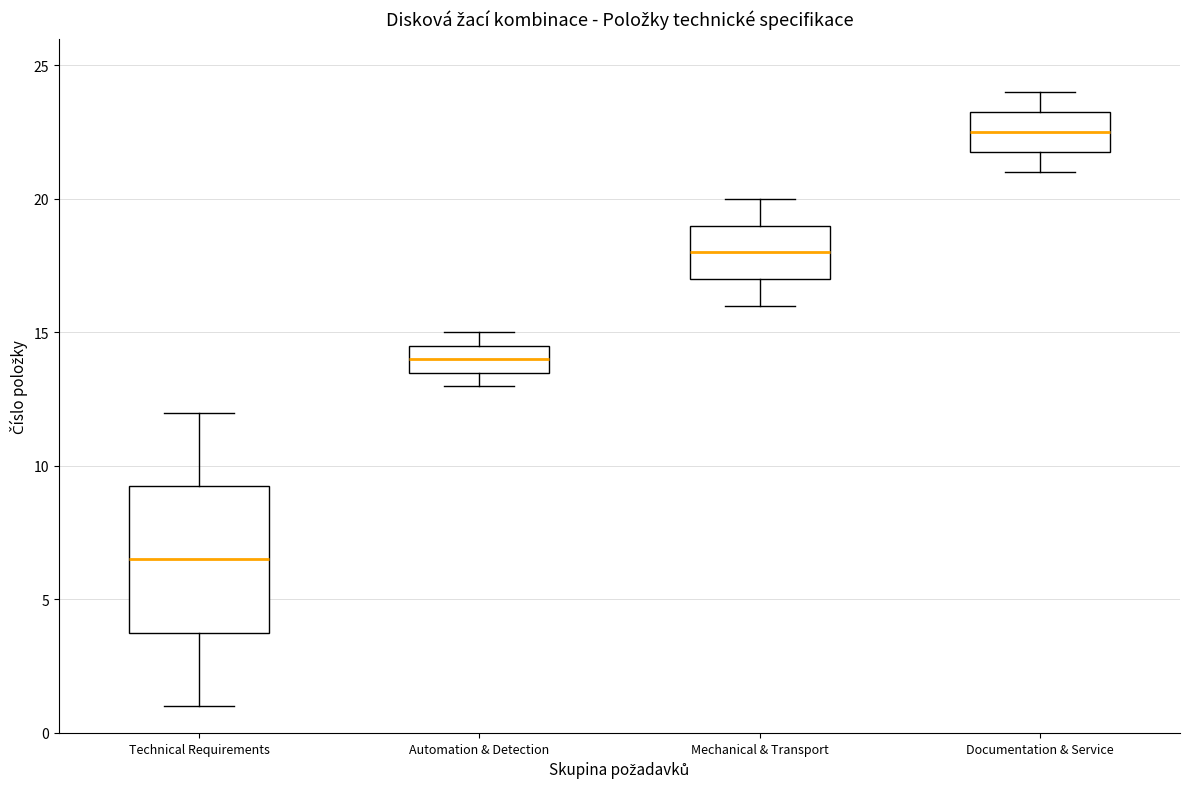

Which box's median line is the highest?

Documentation & Service